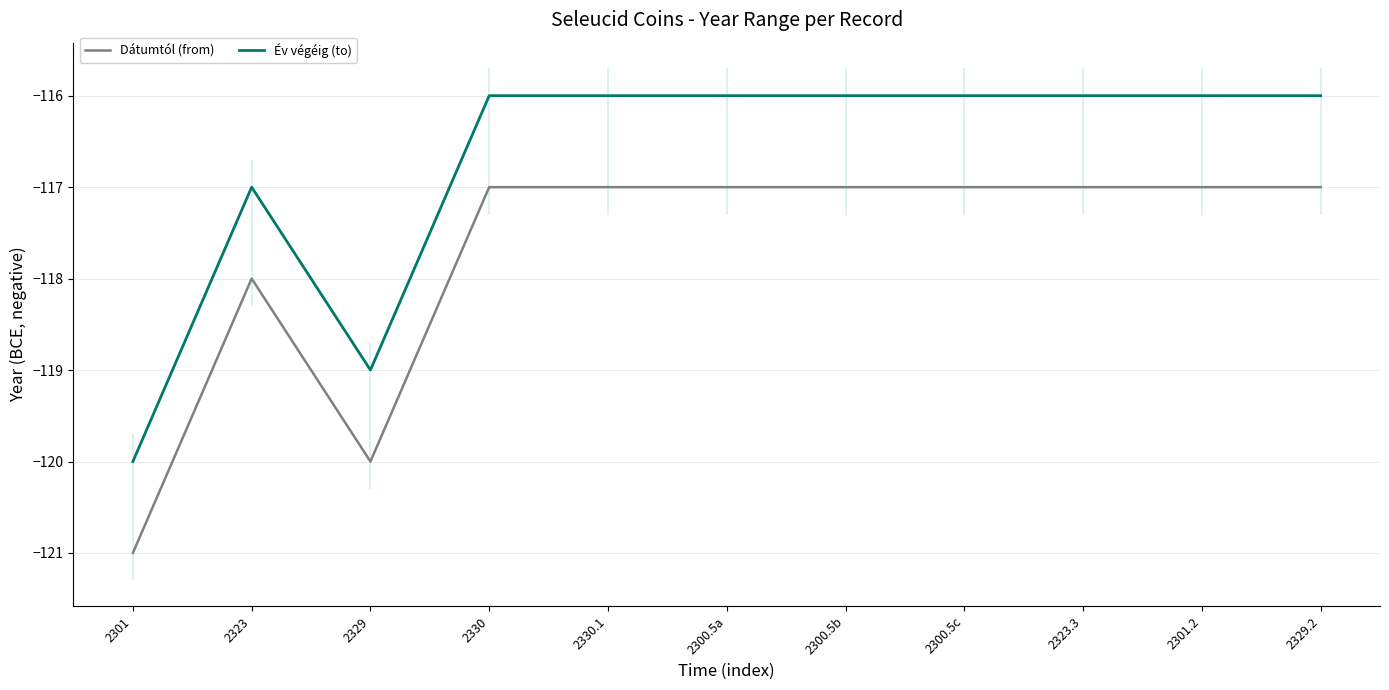

True or false: Dátumtól (from) has a value of -117 at 2300.5a.

True